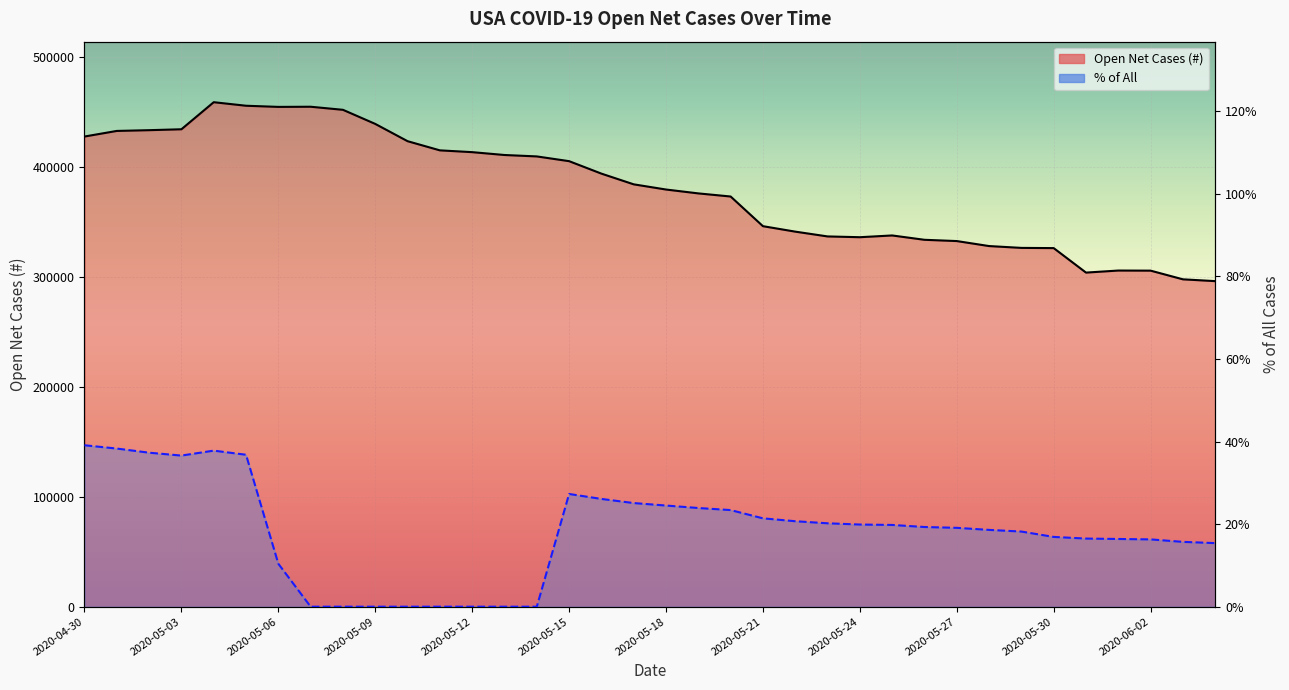

What are all the series names shown in the legend?

Open Net Cases (#), % of All